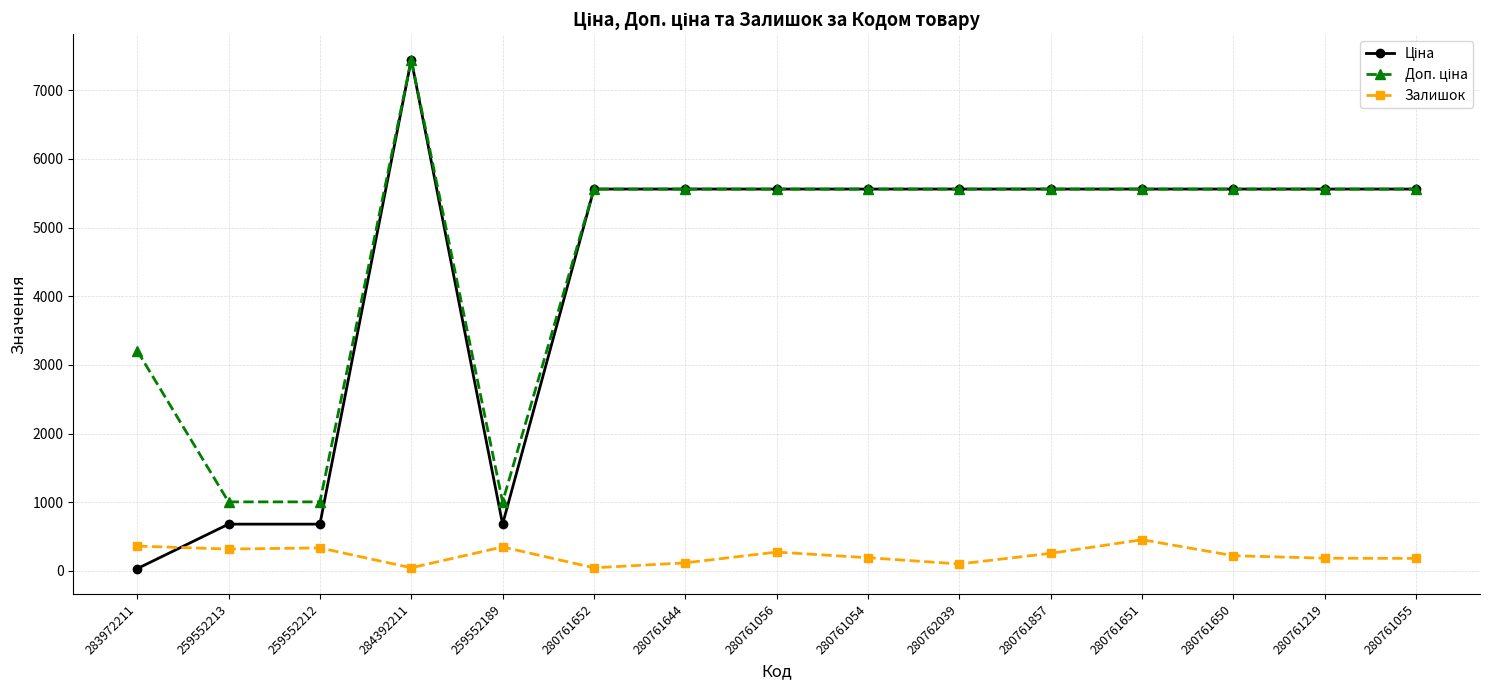

True or false: Залишок has a value of 317.0 at 259552213.

True